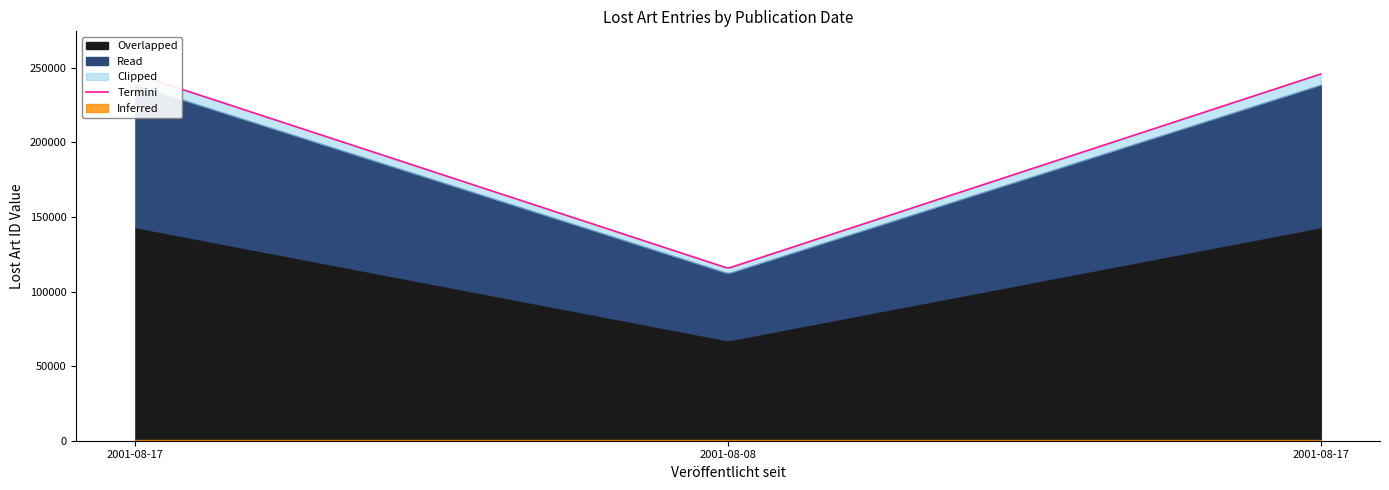

Count the number of categories in the chart.

3